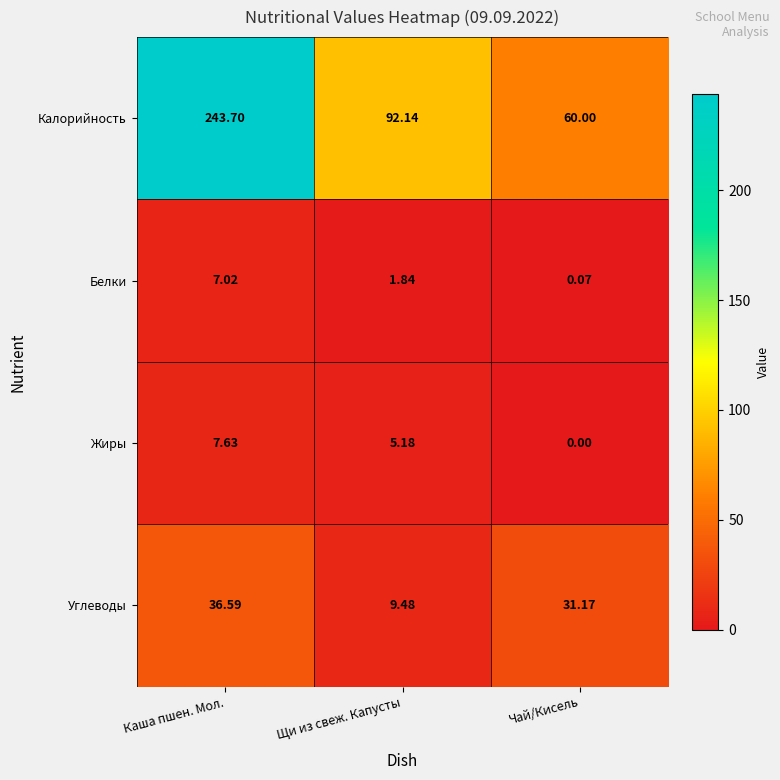

What is the spread (max minus min) of values at Каша пшен. Мол.?

236.7